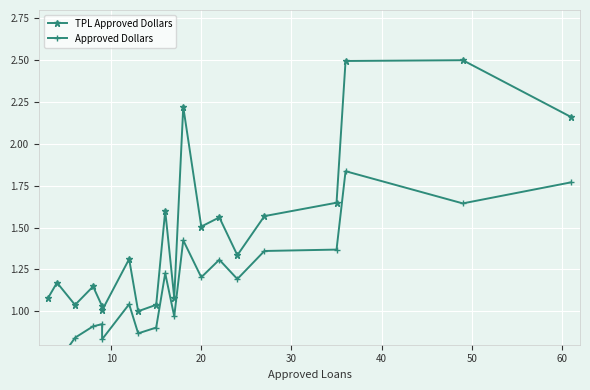

Between 10 and 20, which series saw the biggest shift?

Approved Dollars